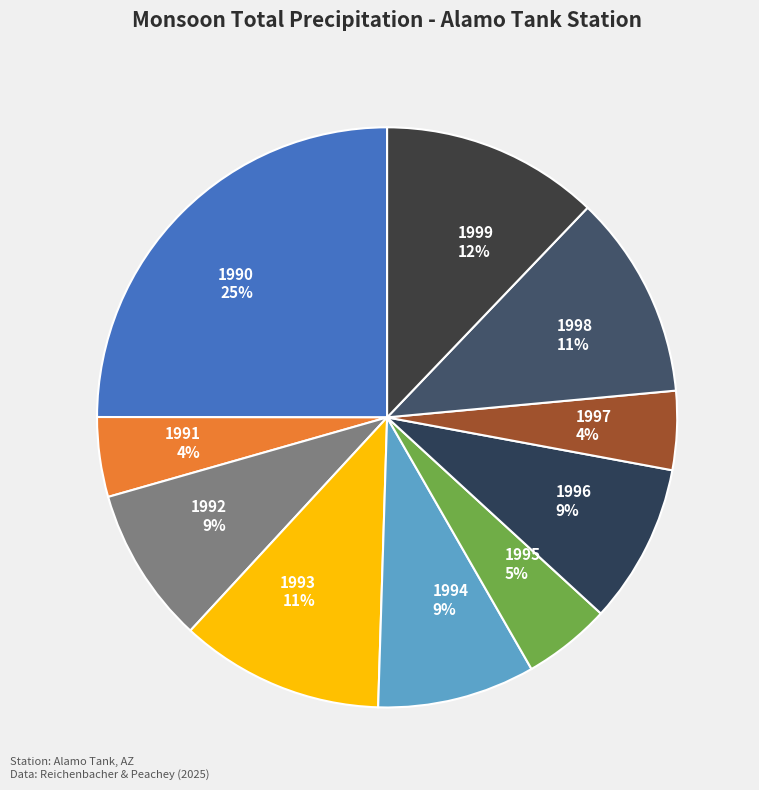

Between 1995 5% and 1999 12%, which is larger?

1999 12%